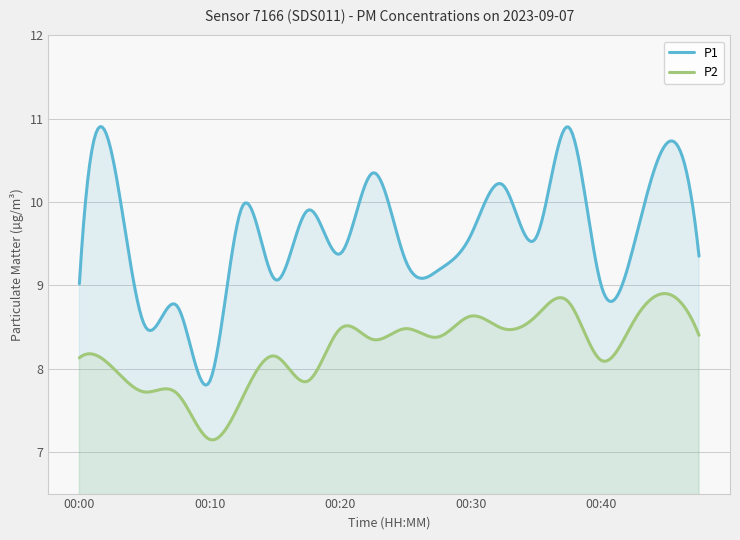

Between 00:35 and 00:45, which series saw the biggest shift?

P1